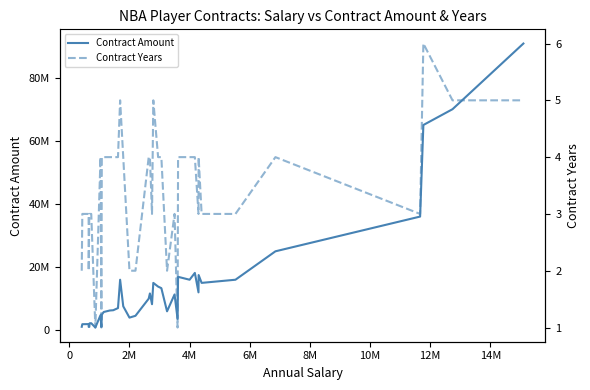

Reading left to right, extract all data points from this chart.

Contract Amount: 1100174	1917000	1950000	1060000	1063000	2202000	2227000	865063	4780000	1065918	4920000	5783000	6260000	6340000	7020000	16000000	7591000	4000000	4580000	10000000	11661000	8250000	15000000	13825000	13330000	6000000	11340000	3600000	16920000	16000000	18160000	12000000	17487667	15000000	16000000	25000000	36000000	65000000	70000000	90800000
Contract Years: 2	3	3	2	3	3	3	1	4	1	4	4	4	4	4	5	4	2	2	4	4	3	5	4	4	2	3	1	4	4	4	3	4	3	3	4	3	6	5	5